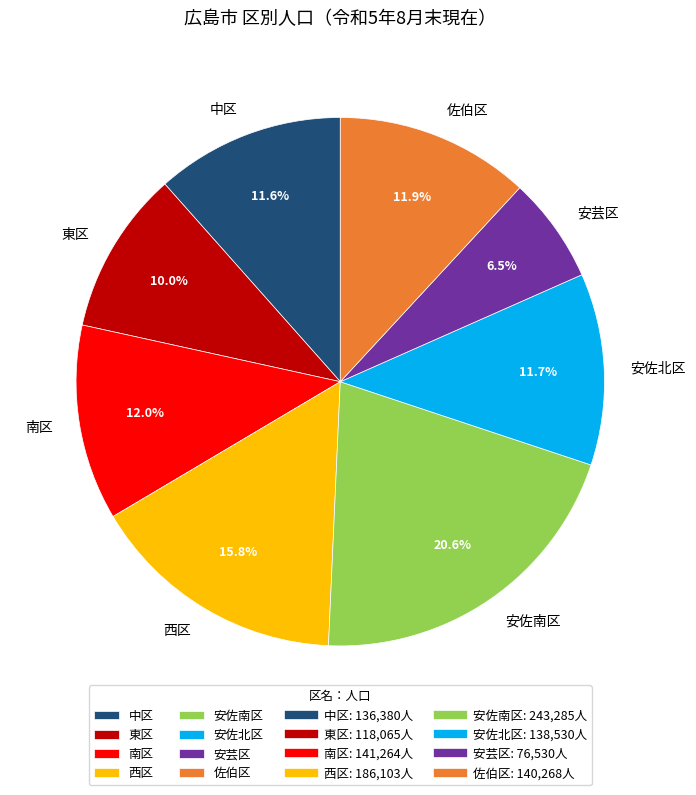

What percentage is the 中区 slice, to the nearest percent?

12%